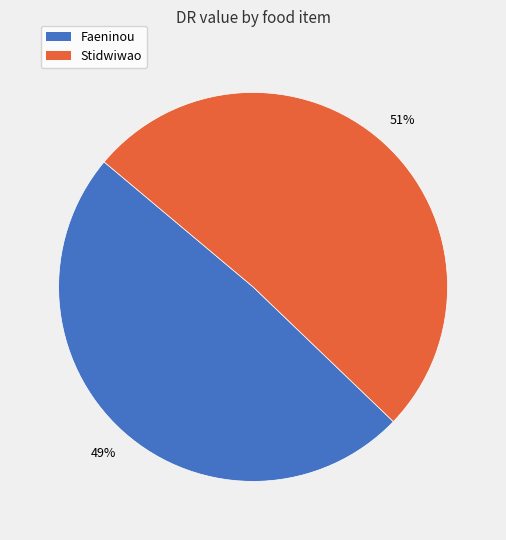

Which category has the biggest portion of the pie?

Stidwiwao